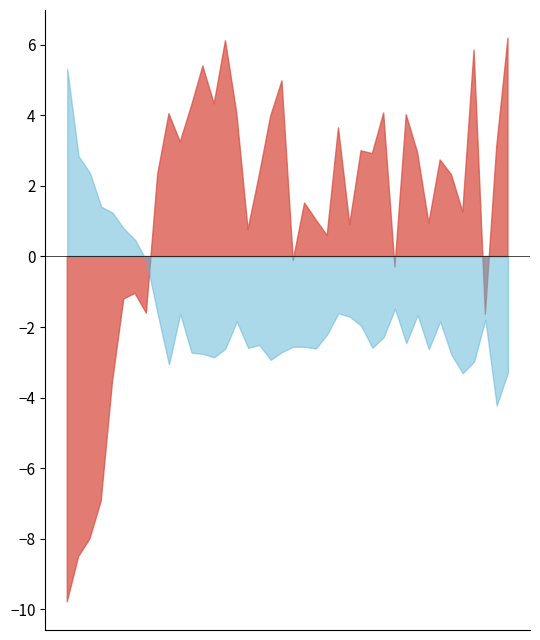

Rank the series at 2023/08/18 00:32 from lowest to highest value.

SDS_P2, SDS_P1